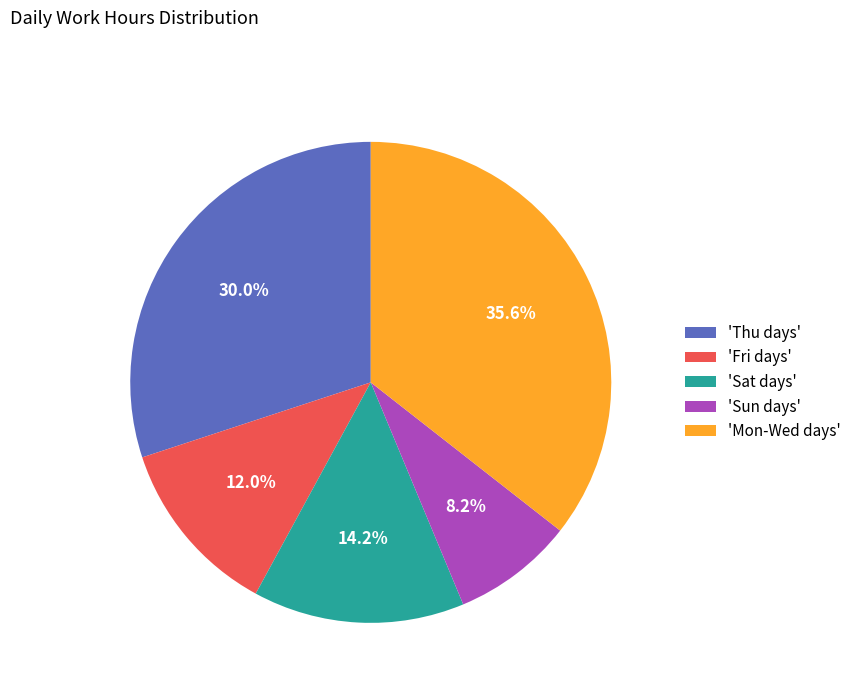

What is the ratio of the value at 'Sun days' to the value at 'Sat days'?

0.6